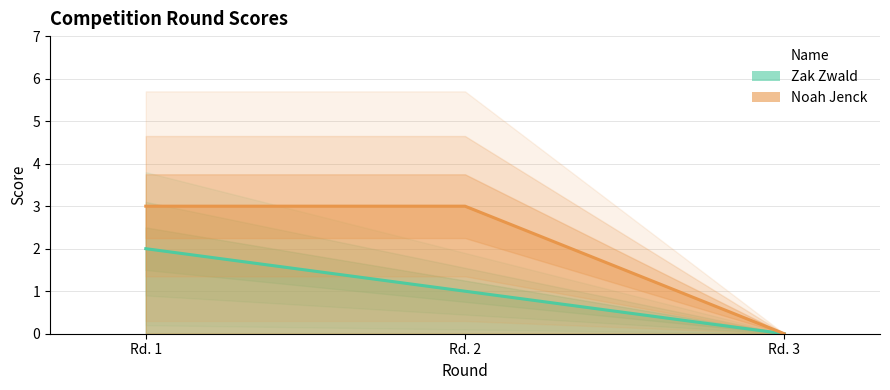

What is the total value across all series at Rd. 1?

5